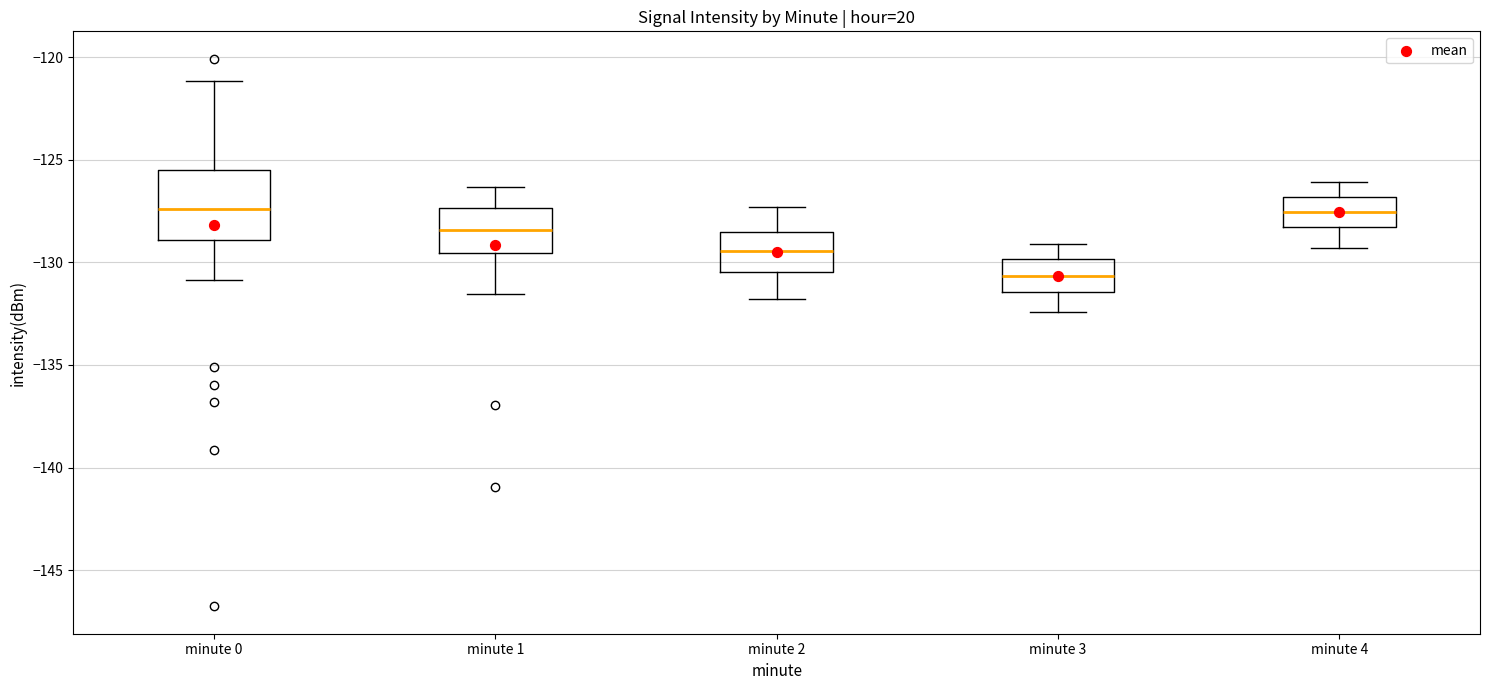

Comparing the boxes themselves (not the whiskers), which one is the tallest?

minute 0